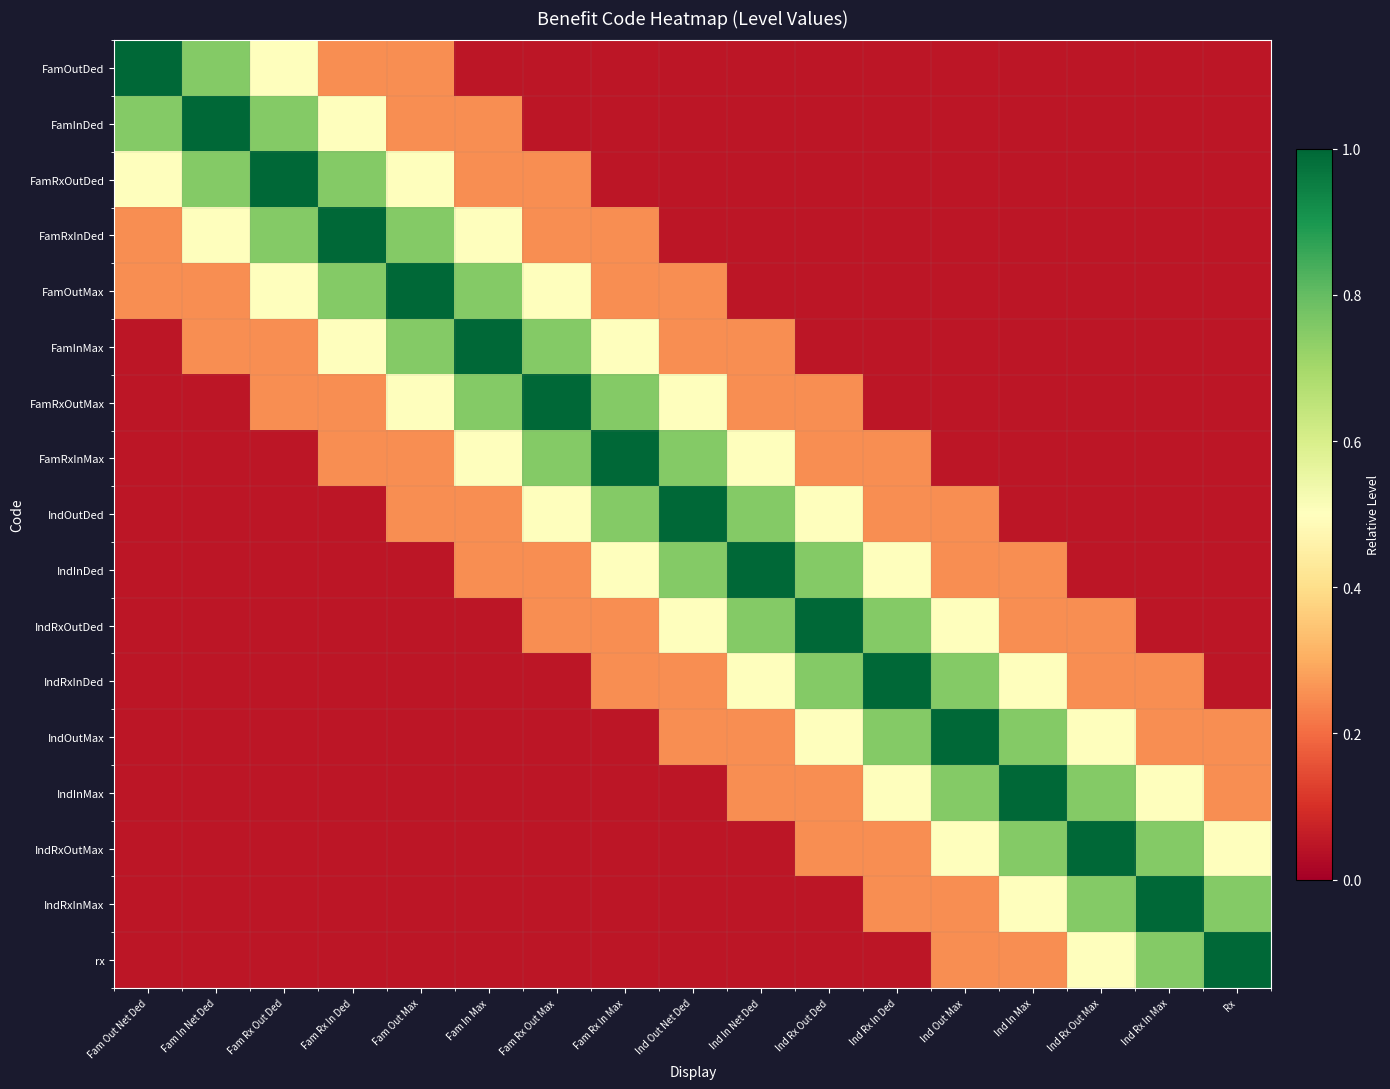

What is the maximum value shown in the chart?

1.0